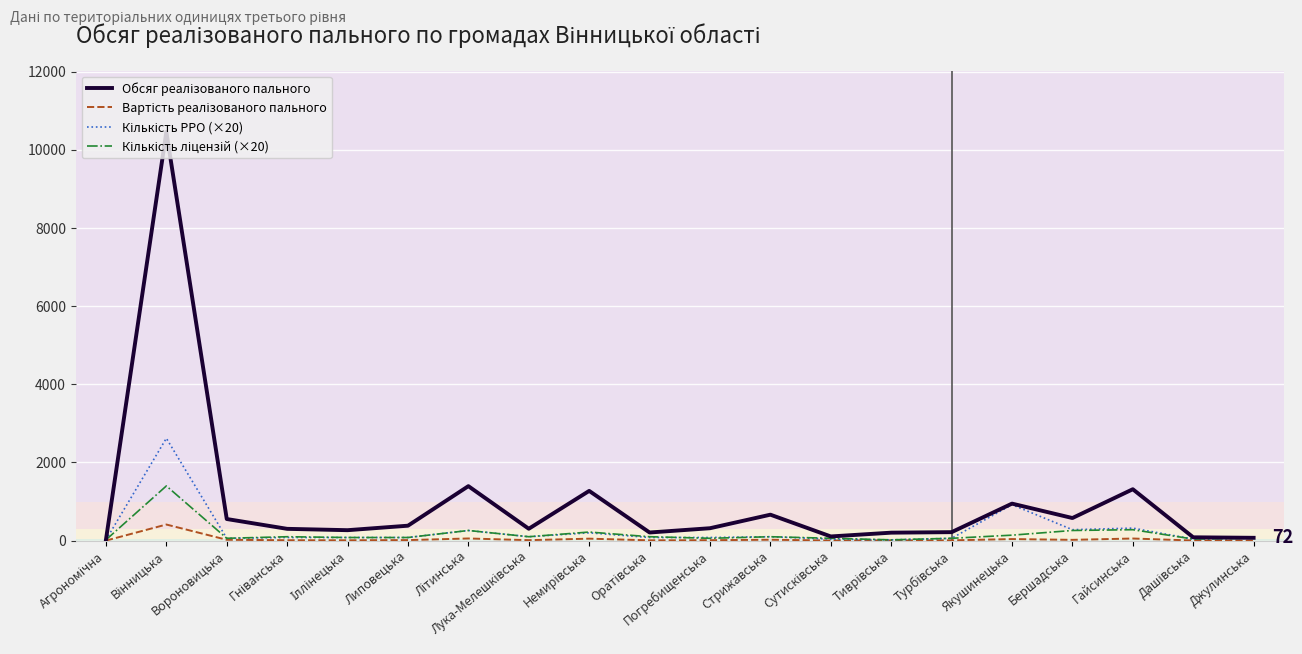

What is the maximum value shown in the chart?

10461.1